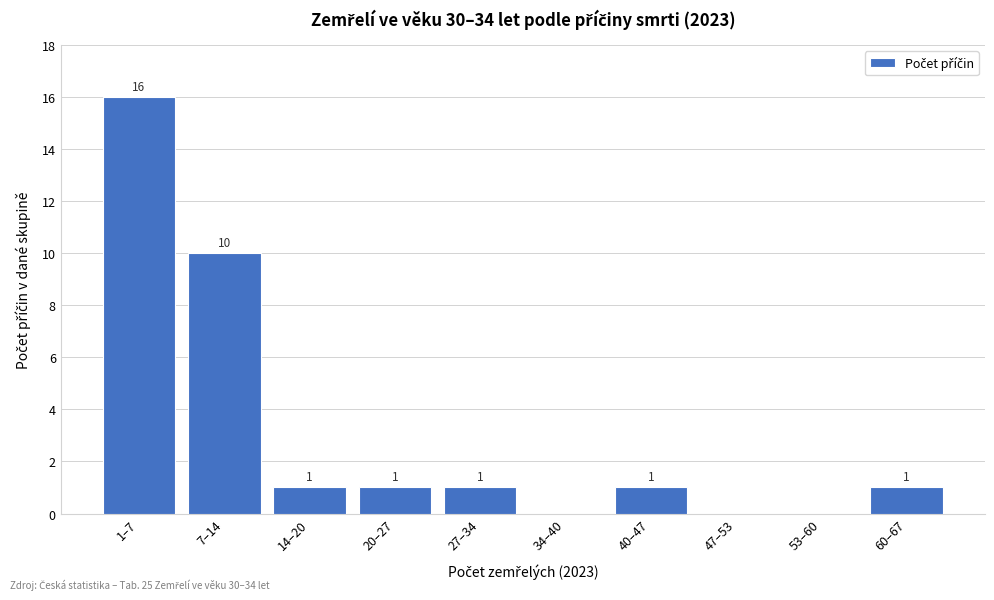

Reading right to left, extract all data points from this chart.

60–67=1	53–60=0	47–53=0	40–47=1	34–40=0	27–34=1	20–27=1	14–20=1	7–14=10	1–7=16